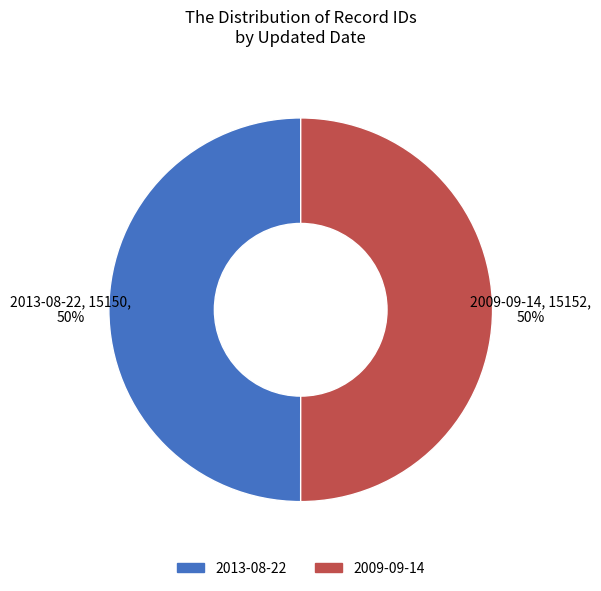

The 2013-08-22 slice represents 50% of the pie. True or false?

True